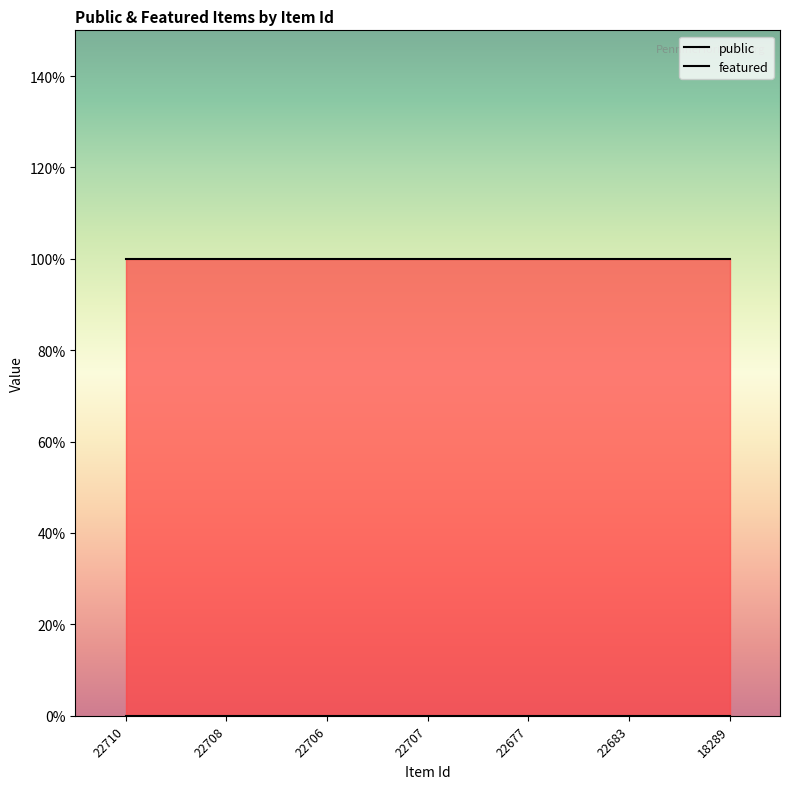

What is the average value of the public series?

1